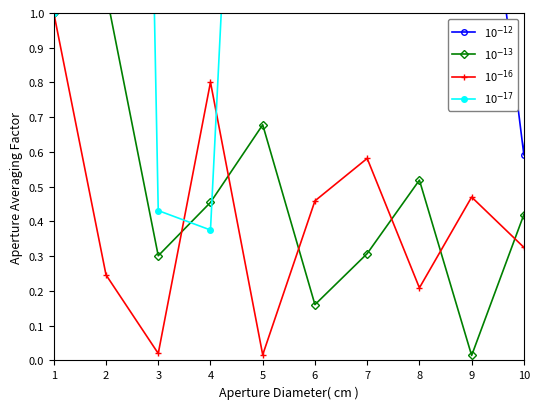

The value of 10$^{-17}$ at 9 is 5.5. True or false?

True